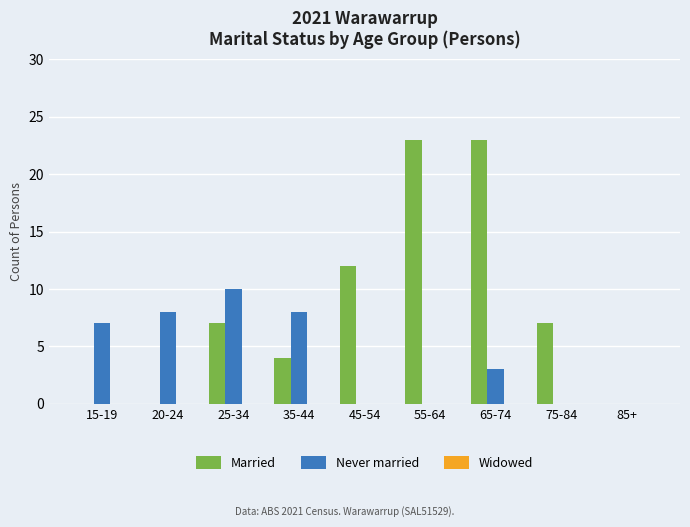

The value of Married at 55-64 is 23. True or false?

True